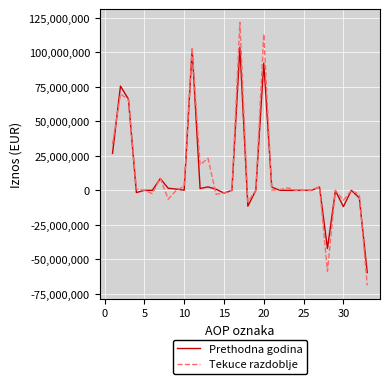

Rank the series by their maximum value, from lowest to highest.

Prethodna godina, Tekuce razdoblje